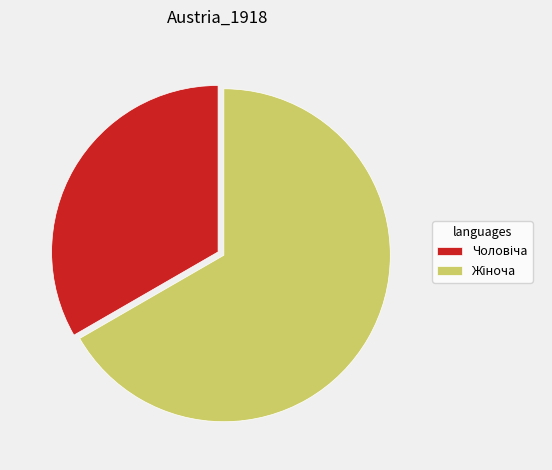

Is there a majority slice in this chart?

Yes